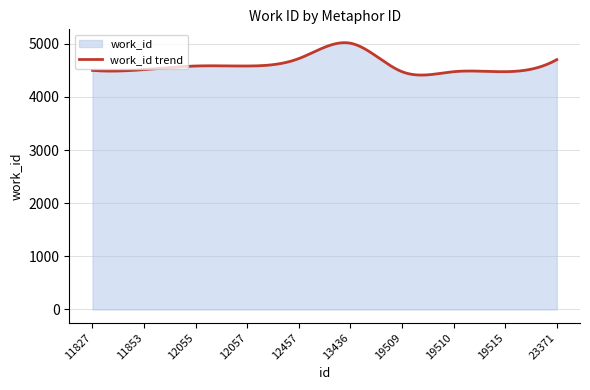

How many distinct data groups are displayed?

1